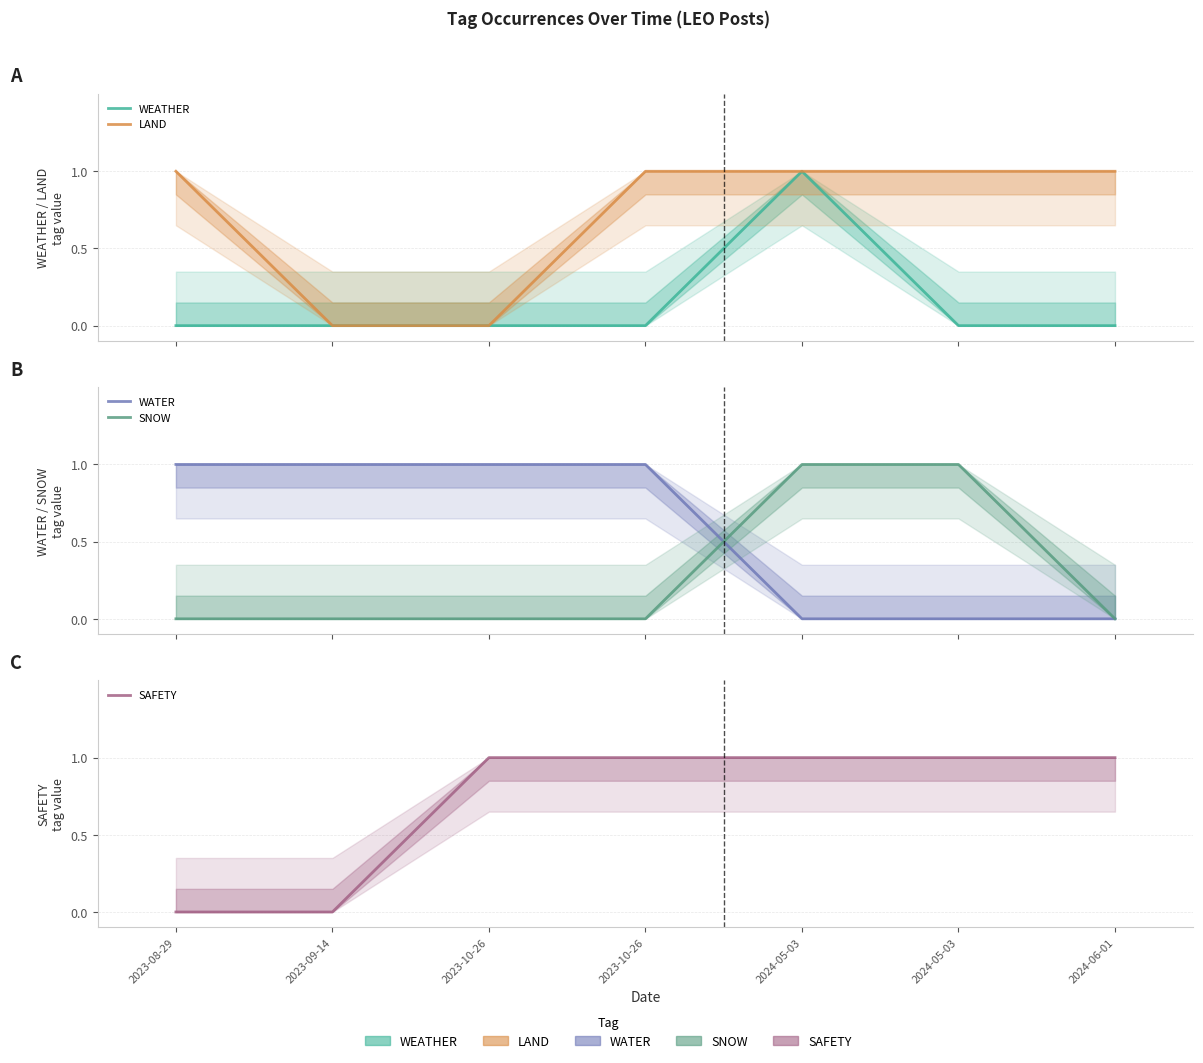

How many categories are shown in the chart?

7